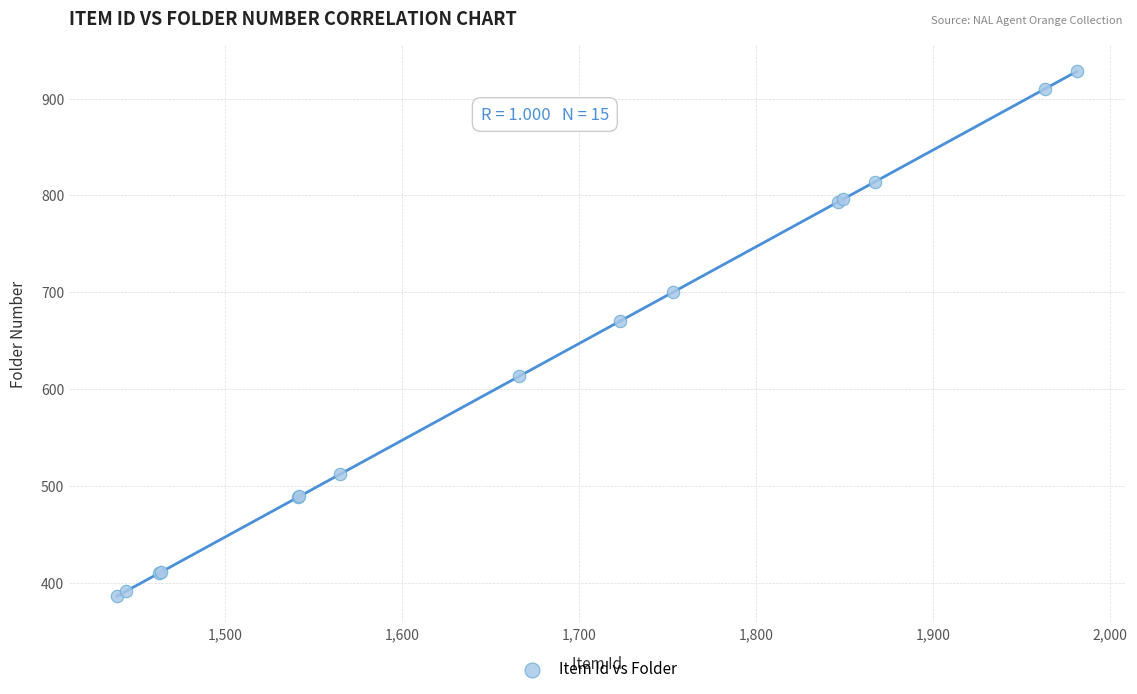

What Y value in the scatter plot is closest to 657?

670